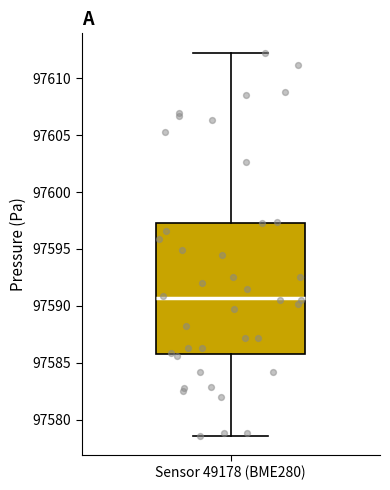

Read this box plot against the y-axis: the position of the median line, the range covered by the box, and the ends of both whiskers. The values are not printed on the chart, so give them approximately, as read against the axis.

median 97590.5, box 97586.0 to 97597.5, whiskers 97578.5 to 97612.5